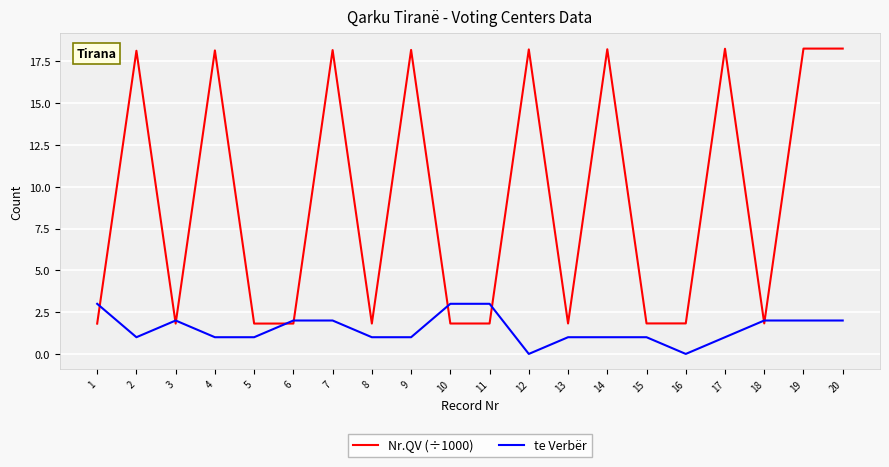

Count the te Verbër values in the range 1 to 2.

15